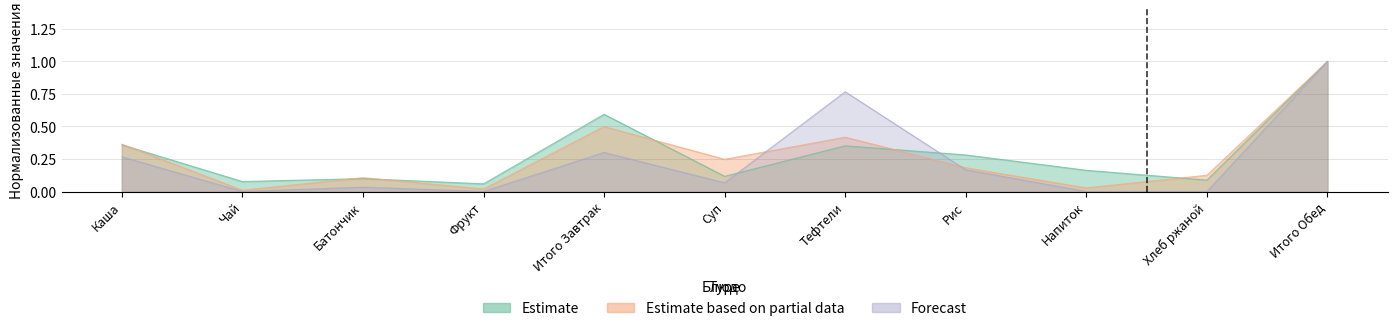

What is the maximum value shown in the chart?

1.0